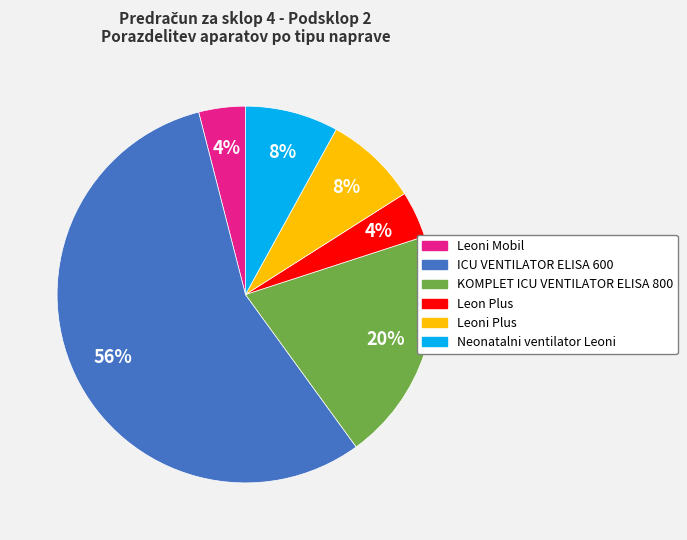

How many slices are in this pie chart?

6